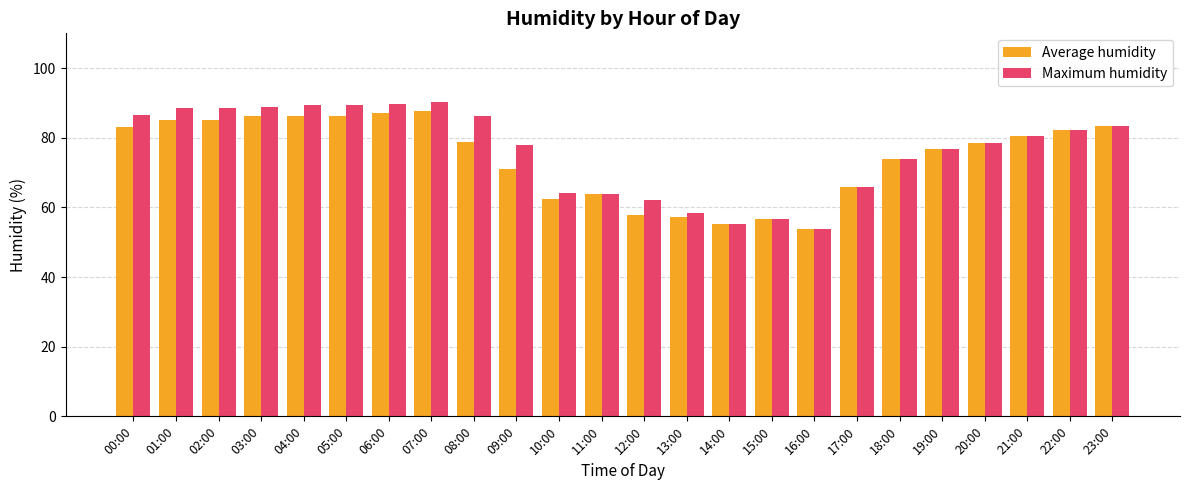

Is the value of Maximum humidity at 01:00 greater than the value of Average humidity at 11:00?

Yes